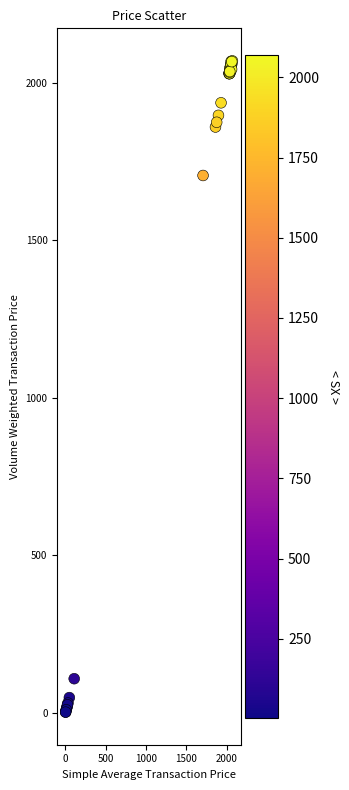

What Y value in the scatter plot is closest to 1036?

1706.1